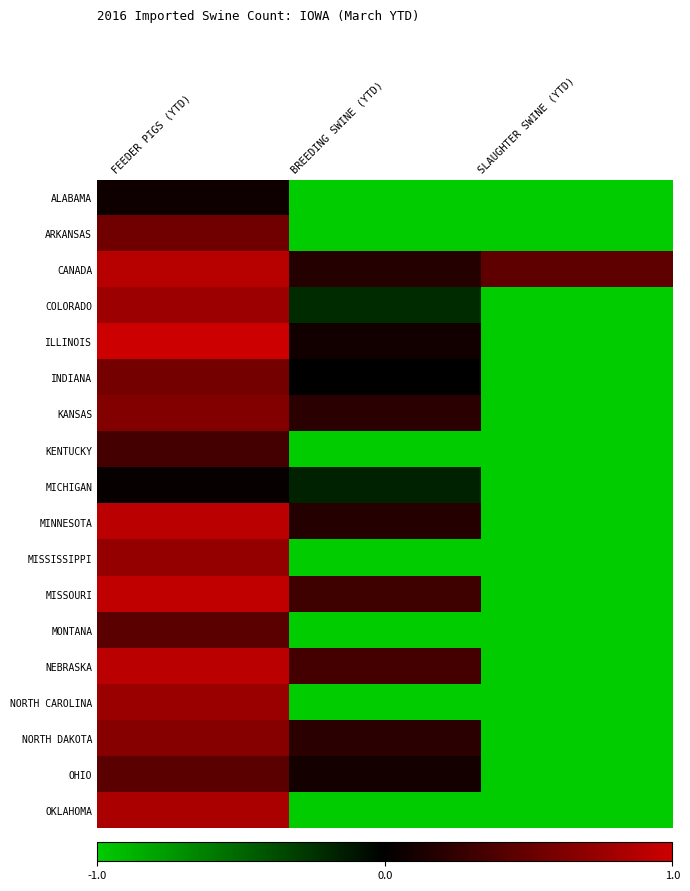

Reading right to left, what are all the values shown in this chart?

ALABAMA: SLAUGHTER SWINE (YTD)=-1.0	BREEDING SWINE (YTD)=-1.0	FEEDER PIGS (YTD)=0.1
ARKANSAS: SLAUGHTER SWINE (YTD)=-1.0	BREEDING SWINE (YTD)=-1.0	FEEDER PIGS (YTD)=0.6
CANADA: SLAUGHTER SWINE (YTD)=0.5	BREEDING SWINE (YTD)=0.2	FEEDER PIGS (YTD)=0.9
COLORADO: SLAUGHTER SWINE (YTD)=-1.0	BREEDING SWINE (YTD)=-0.2	FEEDER PIGS (YTD)=0.8
ILLINOIS: SLAUGHTER SWINE (YTD)=-1.0	BREEDING SWINE (YTD)=0.1	FEEDER PIGS (YTD)=1.0
INDIANA: SLAUGHTER SWINE (YTD)=-1.0	BREEDING SWINE (YTD)=-0.0	FEEDER PIGS (YTD)=0.6
KANSAS: SLAUGHTER SWINE (YTD)=-1.0	BREEDING SWINE (YTD)=0.2	FEEDER PIGS (YTD)=0.6
KENTUCKY: SLAUGHTER SWINE (YTD)=-1.0	BREEDING SWINE (YTD)=-1.0	FEEDER PIGS (YTD)=0.3
MICHIGAN: SLAUGHTER SWINE (YTD)=-1.0	BREEDING SWINE (YTD)=-0.2	FEEDER PIGS (YTD)=0.0
MINNESOTA: SLAUGHTER SWINE (YTD)=-1.0	BREEDING SWINE (YTD)=0.2	FEEDER PIGS (YTD)=0.9
MISSISSIPPI: SLAUGHTER SWINE (YTD)=-1.0	BREEDING SWINE (YTD)=-1.0	FEEDER PIGS (YTD)=0.7
MISSOURI: SLAUGHTER SWINE (YTD)=-1.0	BREEDING SWINE (YTD)=0.3	FEEDER PIGS (YTD)=0.9
MONTANA: SLAUGHTER SWINE (YTD)=-1.0	BREEDING SWINE (YTD)=-1.0	FEEDER PIGS (YTD)=0.4
NEBRASKA: SLAUGHTER SWINE (YTD)=-1.0	BREEDING SWINE (YTD)=0.3	FEEDER PIGS (YTD)=0.9
NORTH CAROLINA: SLAUGHTER SWINE (YTD)=-1.0	BREEDING SWINE (YTD)=-1.0	FEEDER PIGS (YTD)=0.8
NORTH DAKOTA: SLAUGHTER SWINE (YTD)=-1.0	BREEDING SWINE (YTD)=0.2	FEEDER PIGS (YTD)=0.7
OHIO: SLAUGHTER SWINE (YTD)=-1.0	BREEDING SWINE (YTD)=0.1	FEEDER PIGS (YTD)=0.4
OKLAHOMA: SLAUGHTER SWINE (YTD)=-1.0	BREEDING SWINE (YTD)=-1.0	FEEDER PIGS (YTD)=0.8